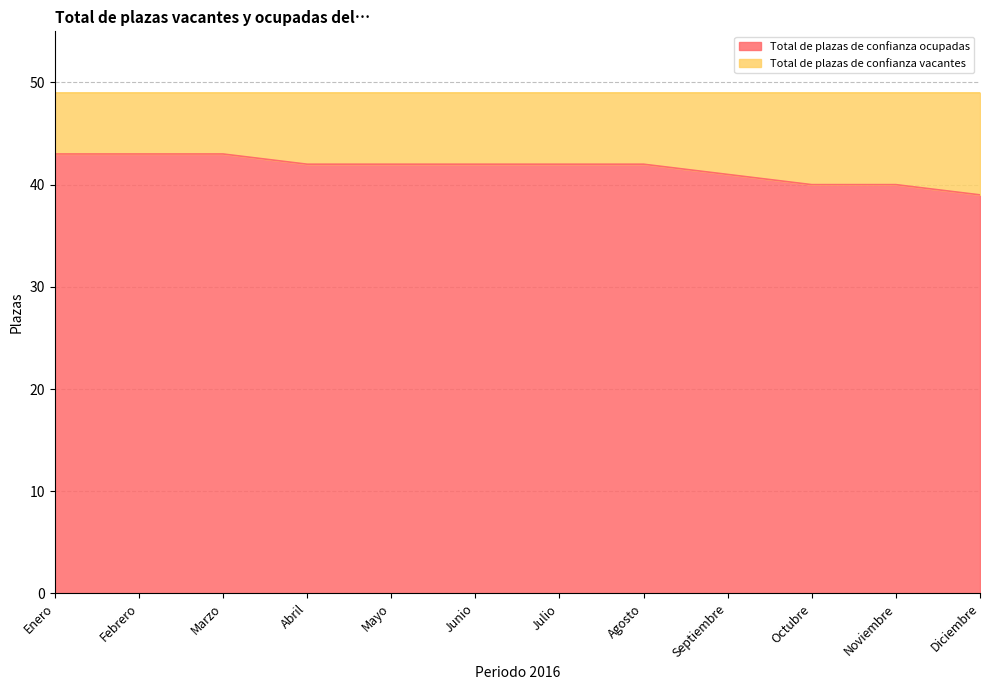

Rank the categories by value from lowest to highest.

Diciembre, Octubre, Noviembre, Septiembre, Abril, Mayo, Junio, Julio, Agosto, Enero, Febrero, Marzo